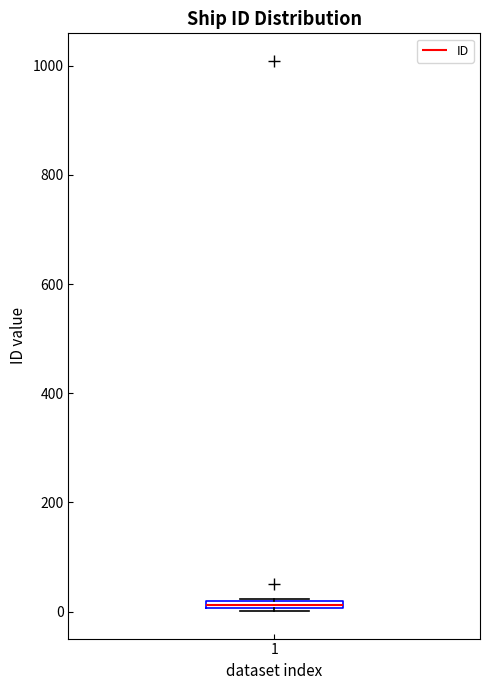

Where is the lower edge of the box at x = 1 on the y-axis? The values are not printed on the chart, so give them approximately, as read against the axis.

0